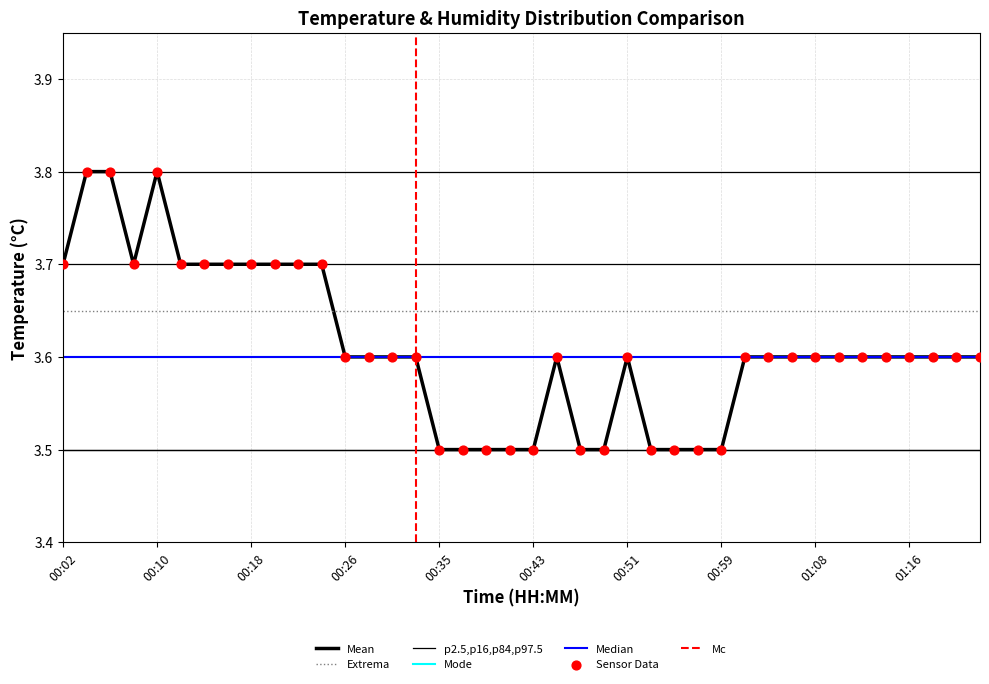

What is the change in value from 00:47 to 01:16?

+0.1